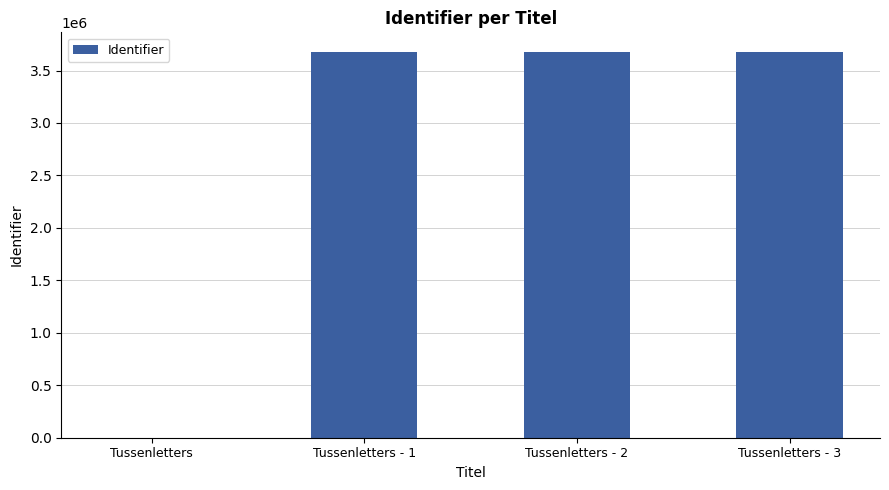

How many data points does each series have?

4